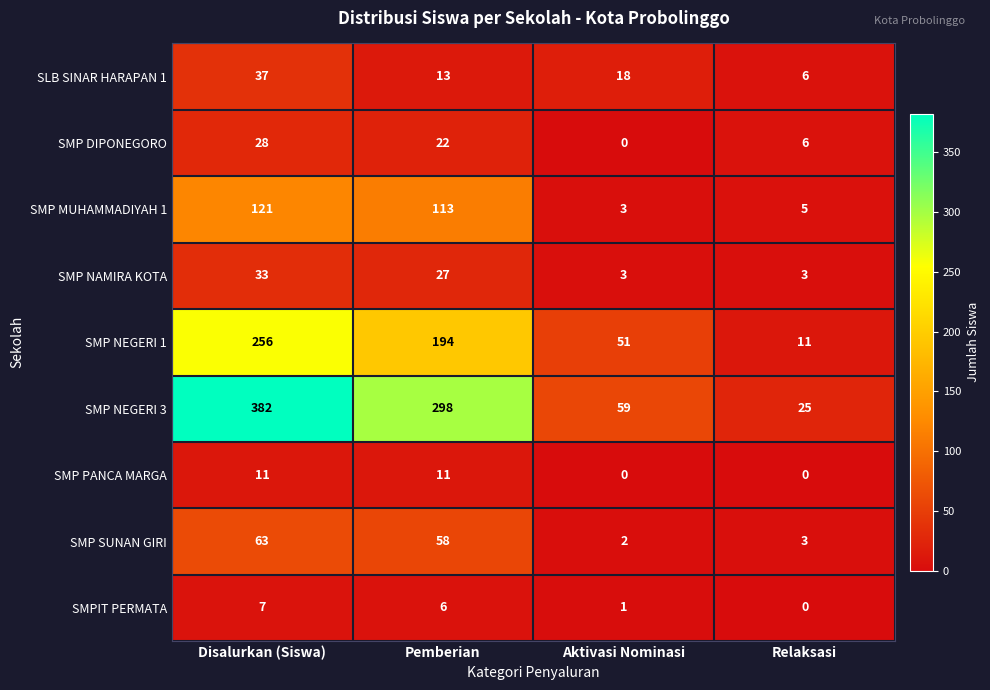

Which series has the largest total across all categories?

SMP NEGERI 3